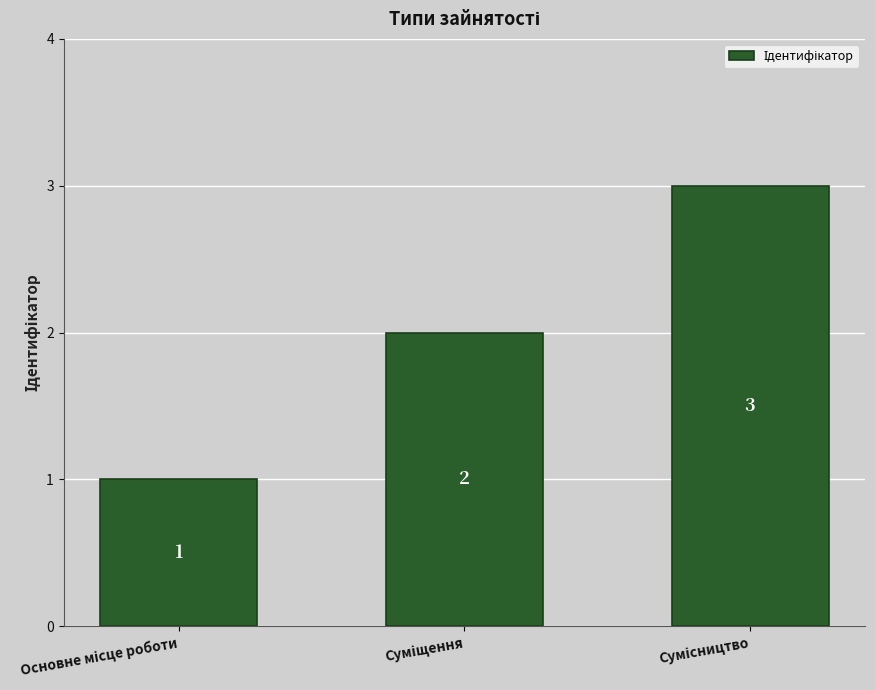

How many distinct data groups are displayed?

1